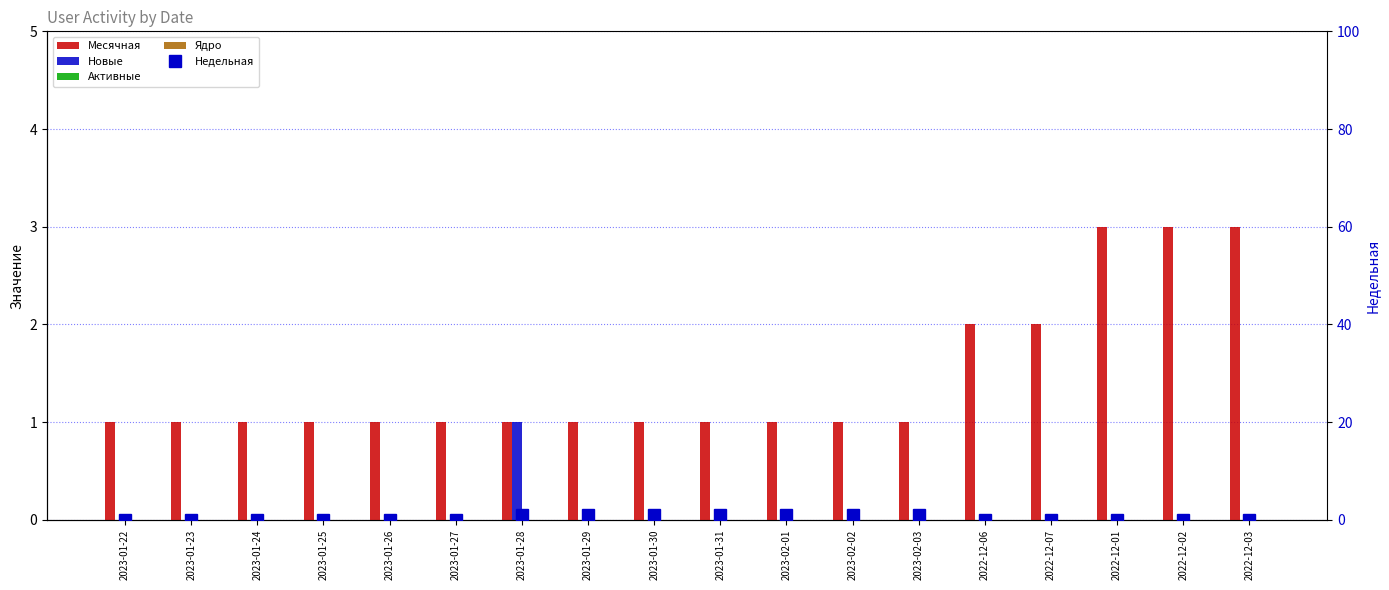

What is the greatest value displayed?

3